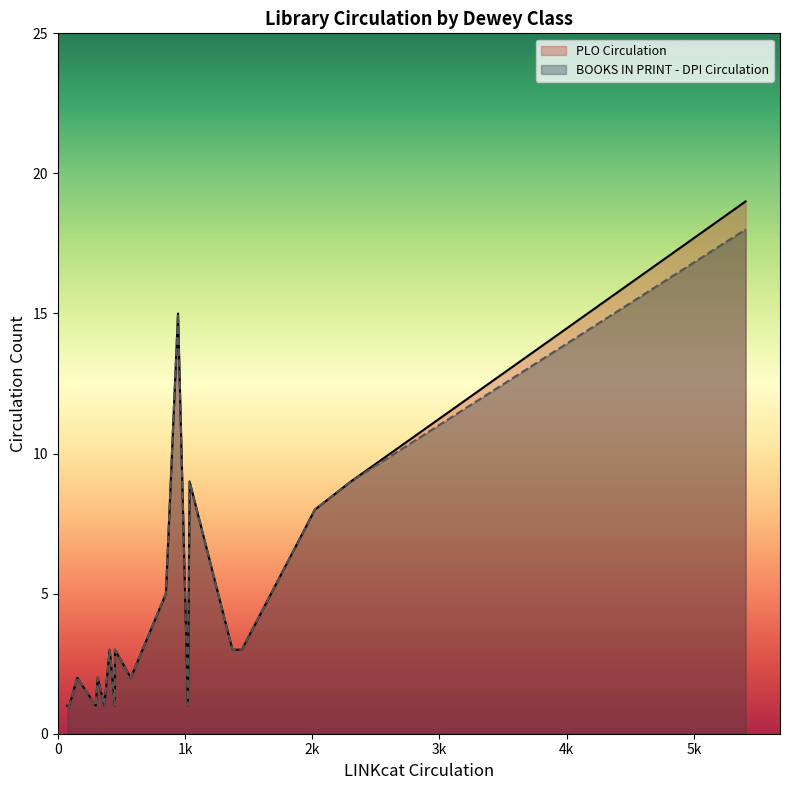

True or false: PLO Circulation and BOOKS IN PRINT - DPI Circulation intersect in this chart.

False